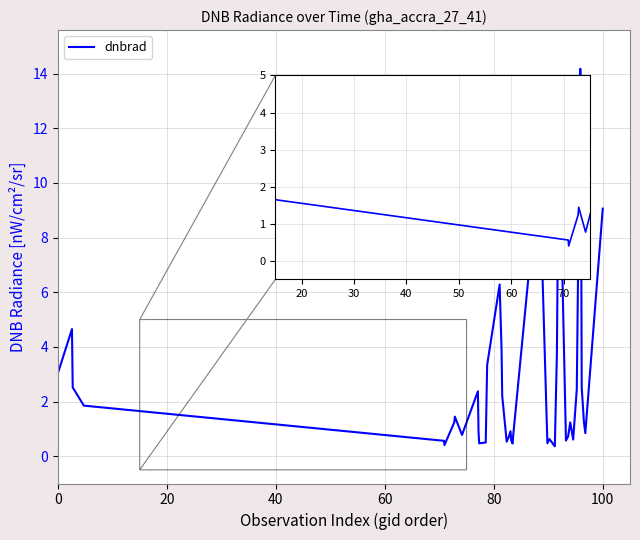

What is the greatest value displayed?

14.2